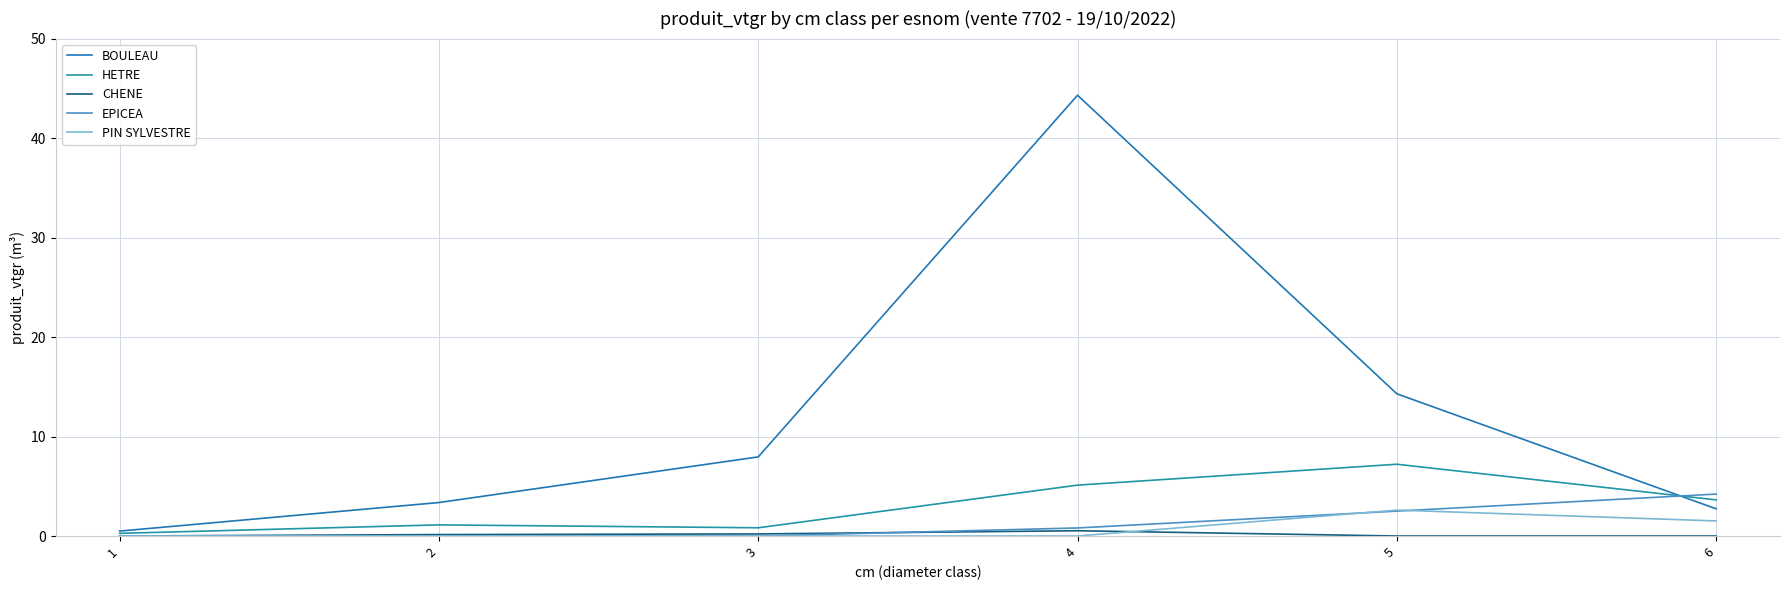

What is the average value of the PIN SYLVESTRE series?

0.7